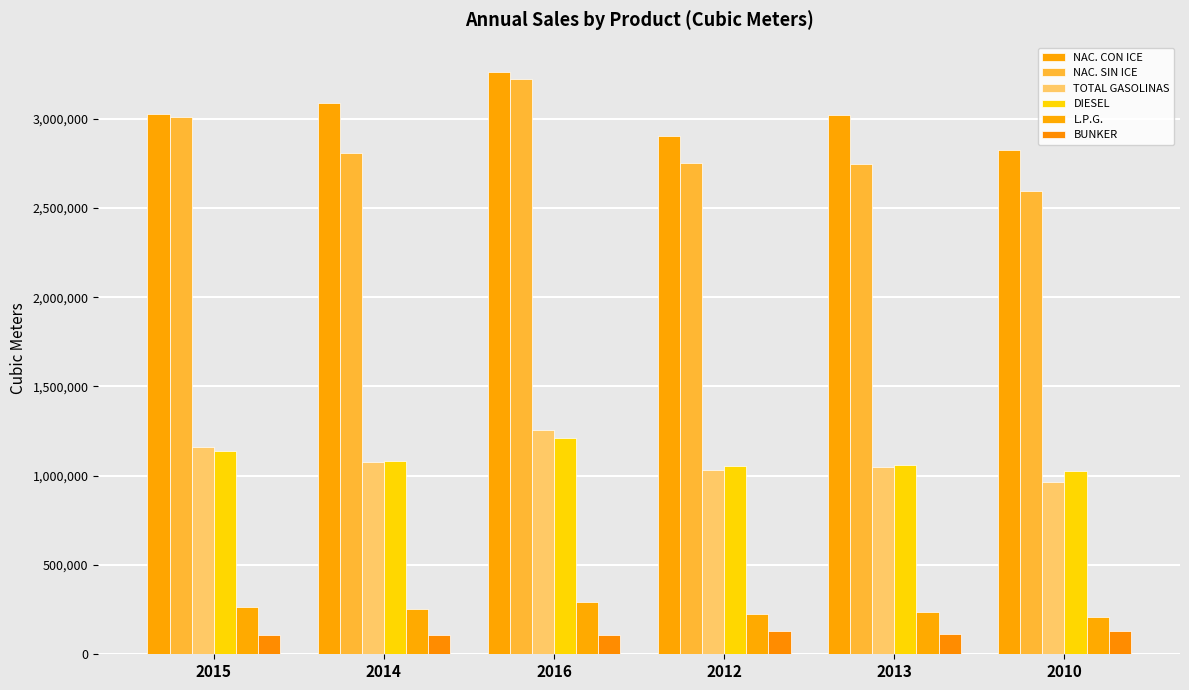

Which series has the largest range (max minus min)?

NAC. SIN ICE